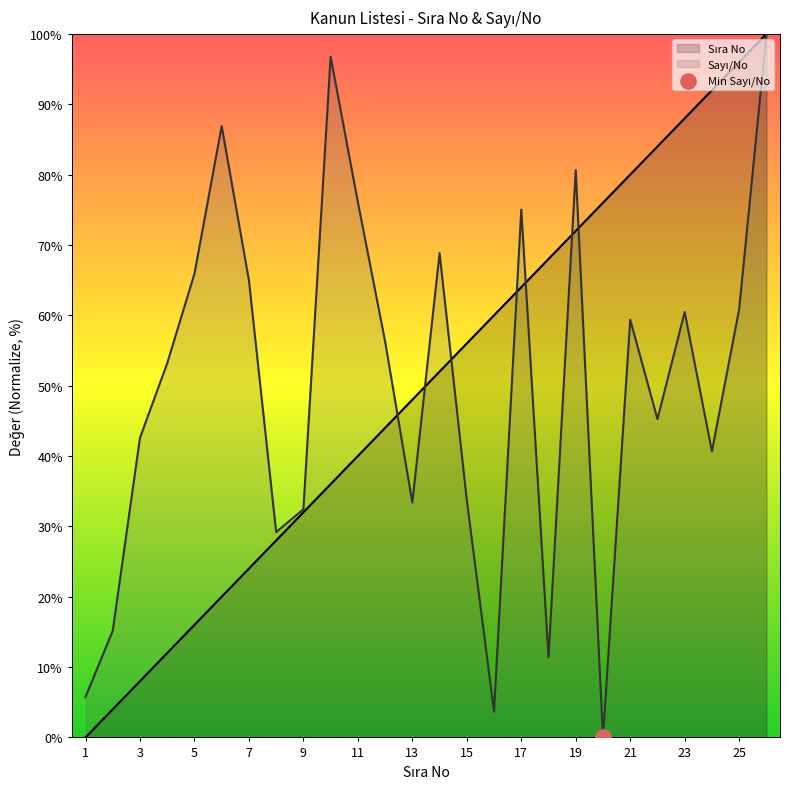

Which series has the largest total across all categories?

Sıra No